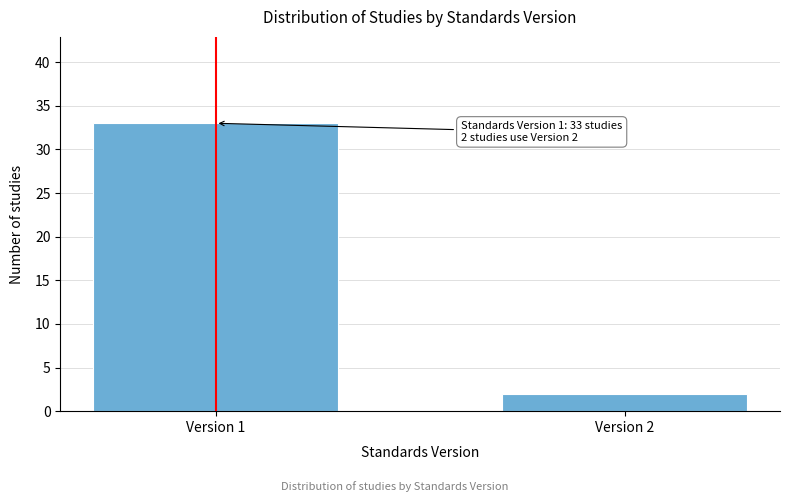

Reading right to left, transcribe all the data shown in this chart.

2	33